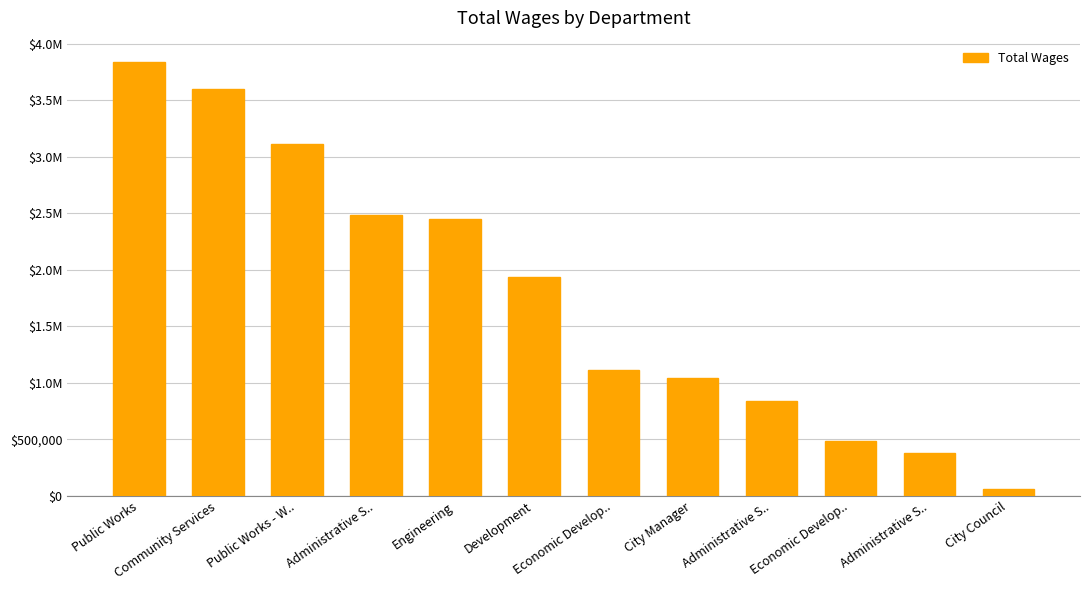

What is the difference between the maximum and minimum values?

3769999